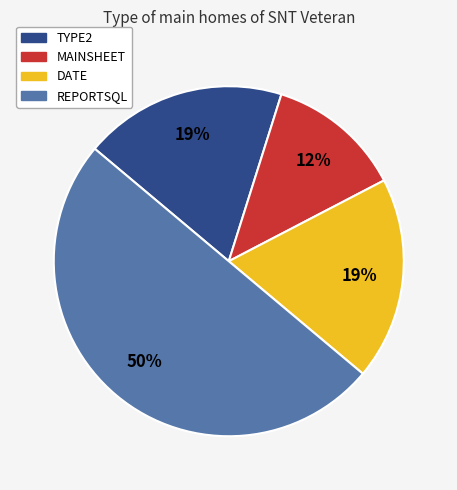

Which slice is the smallest?

MAINSHEET